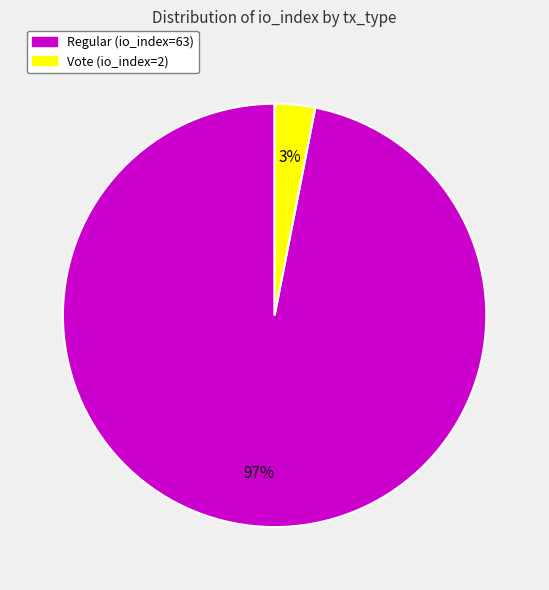

To the nearest percent, what is the average slice percentage?

50%